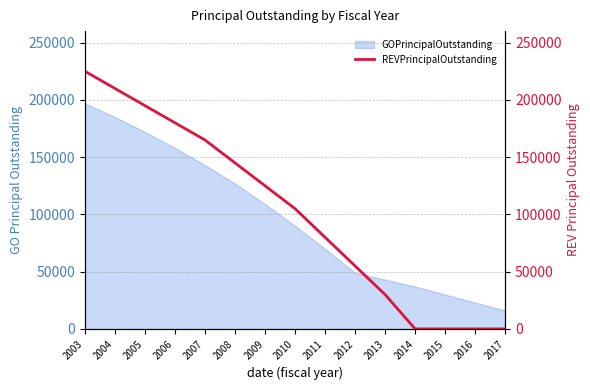

What is the difference between the maximum and minimum values?

225000